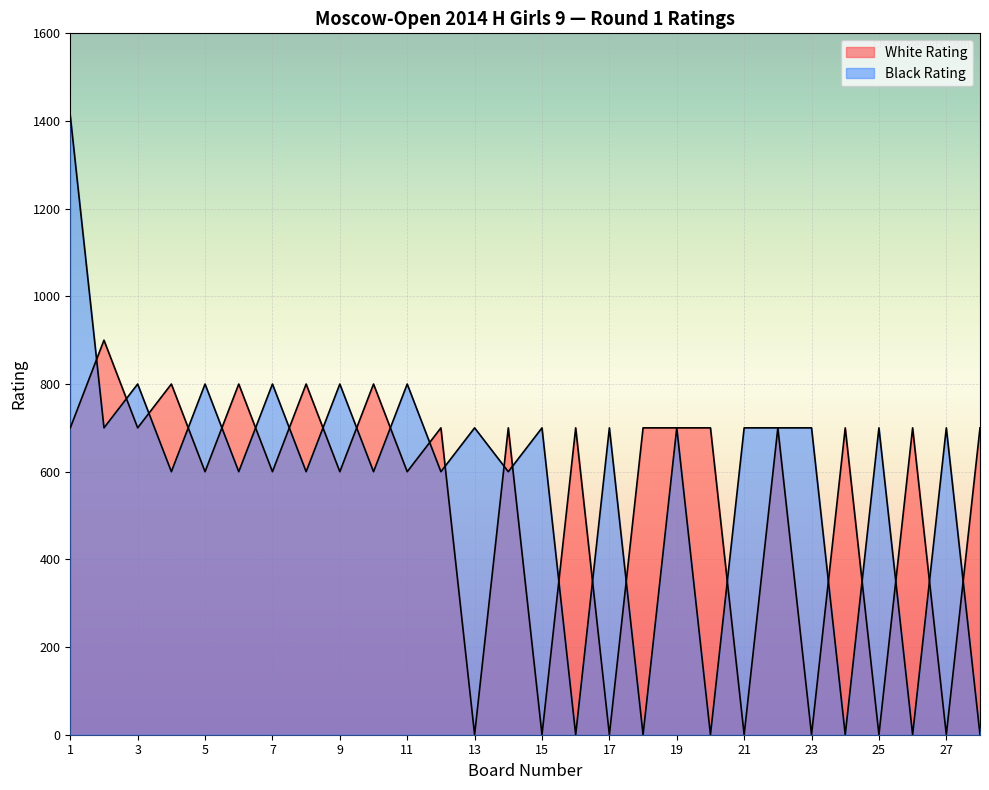

Rank the series at 28 from lowest to highest value.

Black Rating, White Rating